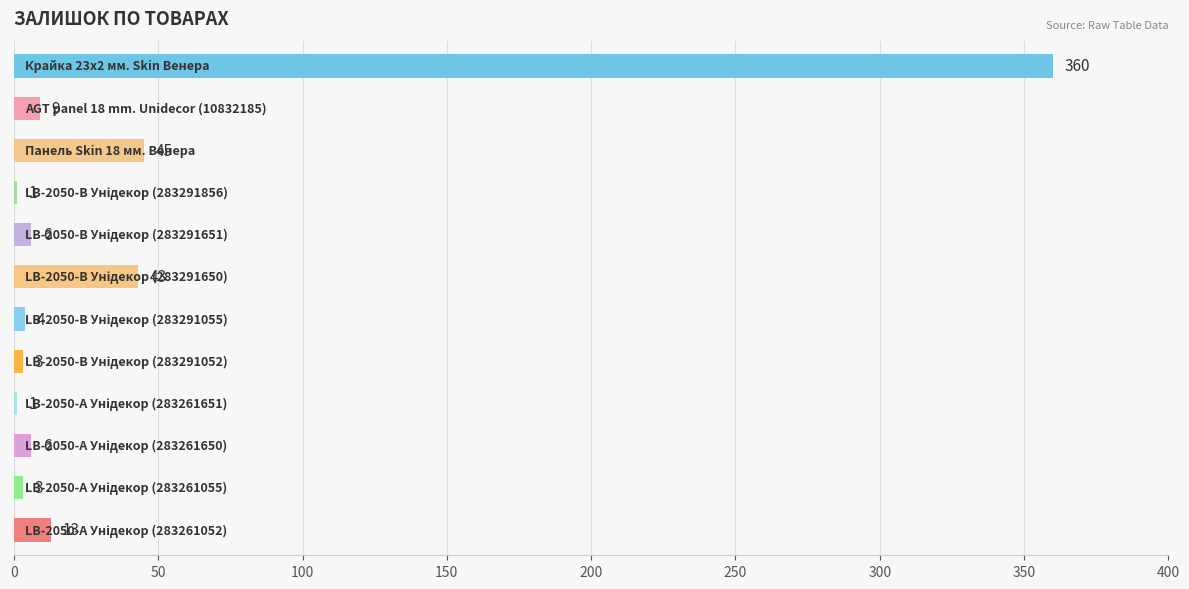

What is the sum of all values?

494